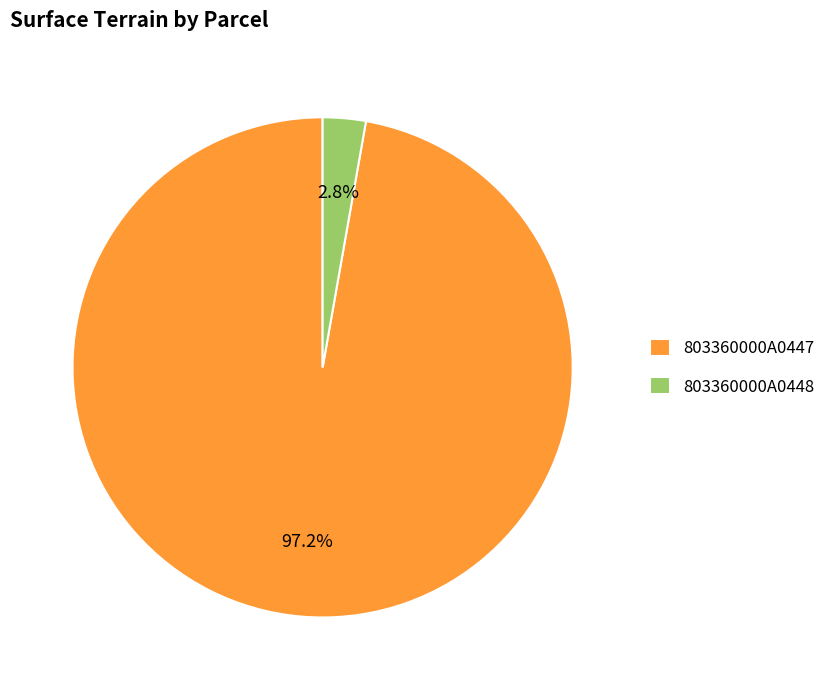

What percentage is the 803360000A0447 slice, to the nearest percent?

97%